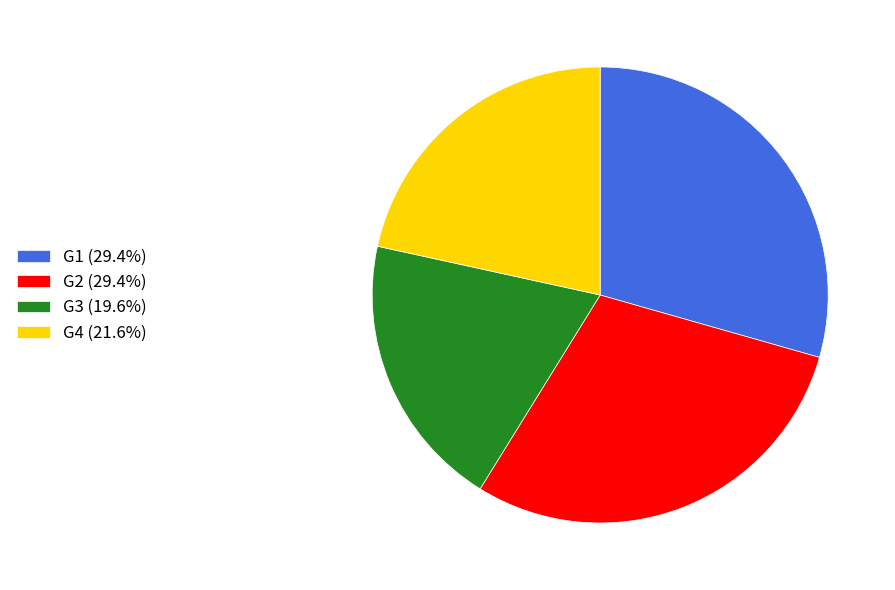

Is there any slice that represents more than half of the pie?

No